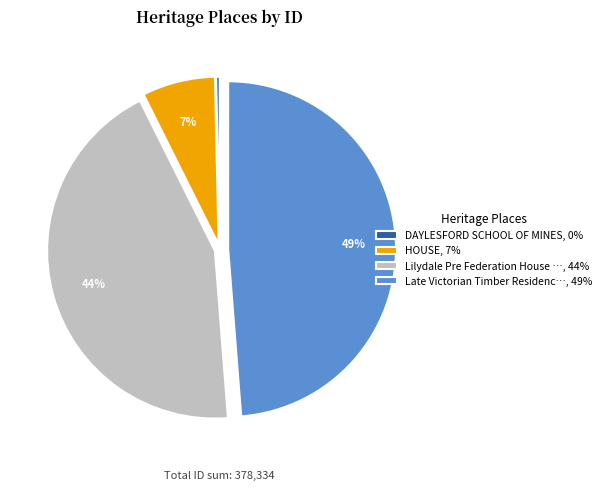

The HOUSE, 7% slice represents 7% of the pie. True or false?

True